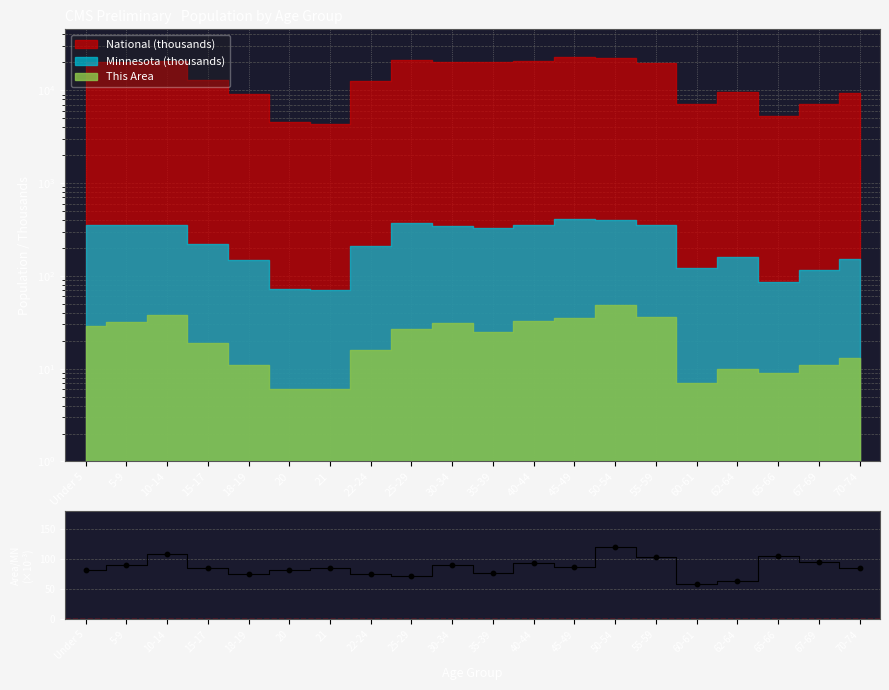

What is the ratio of the value at 18-19 to the value at 25-29?

1.0